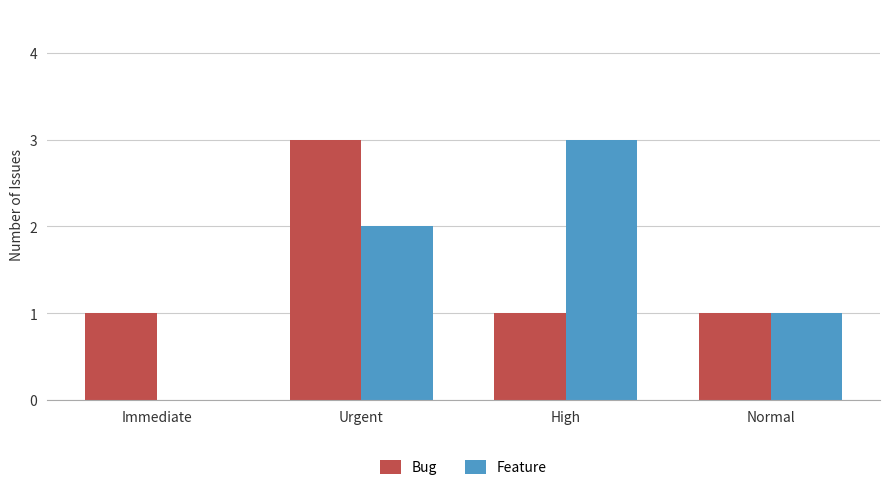

What are all the series names shown in the legend?

Bug, Feature